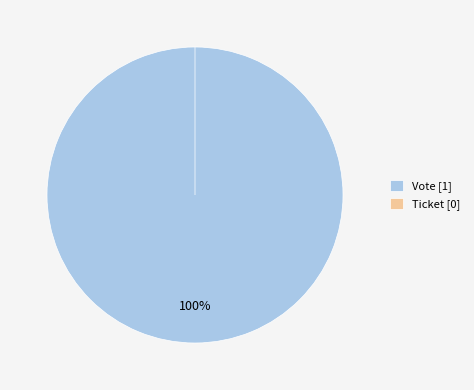

What is the total percentage of Vote and Ticket?

100.0%